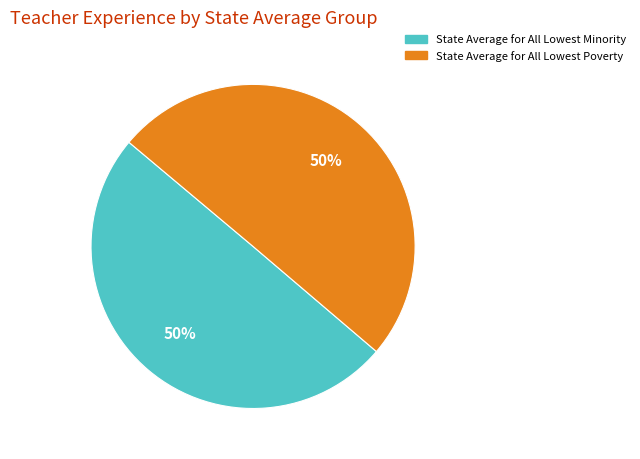

Is the sum of State Average for All Lowest Poverty and State Average for All Lowest Minority greater than half?

Yes